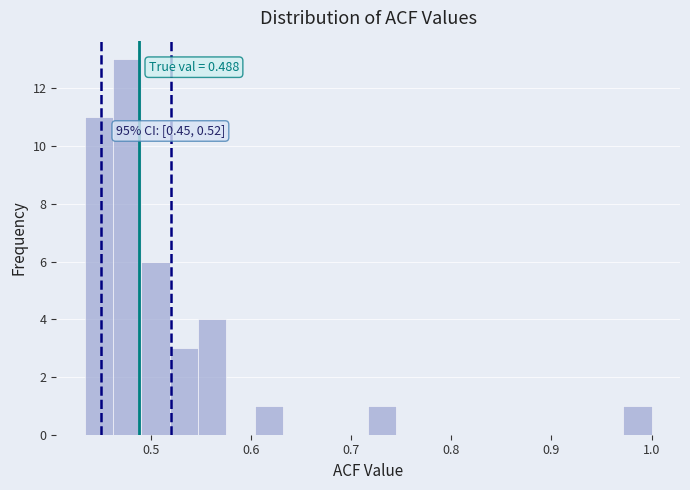

Around what value on the x-axis is the tallest bar? Give the approximate position of its centre, as read against the axis.

0.48